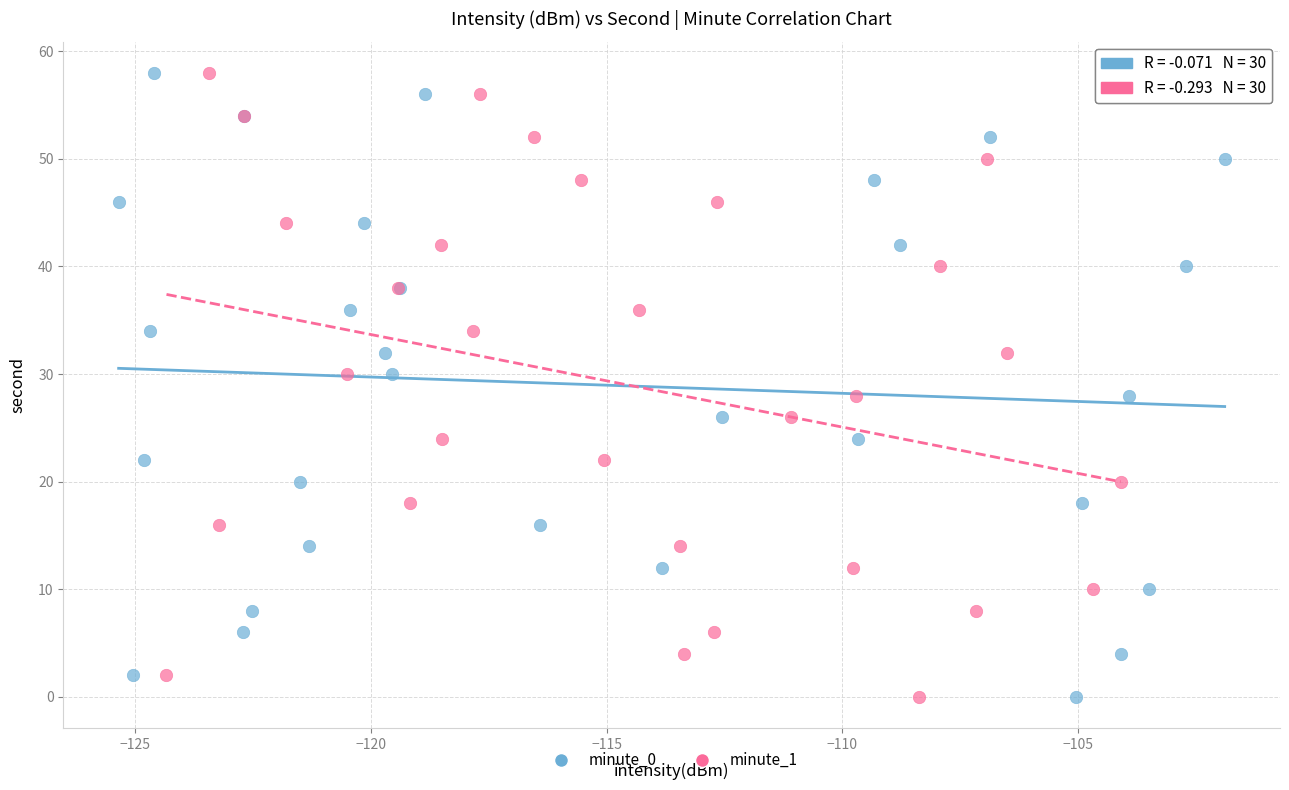

What are all the series names shown in the legend?

minute_0, minute_1